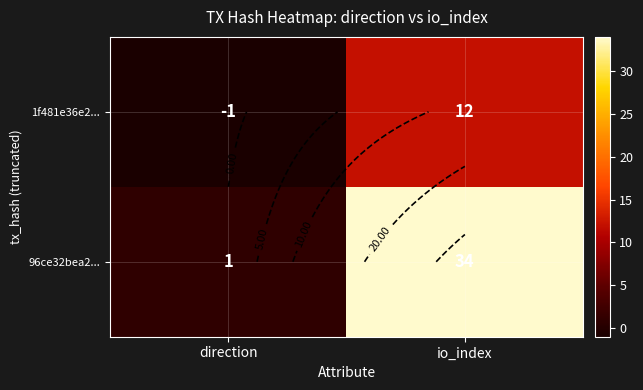

True or false: 1f481e36e2... has a value of 12 at io_index.

True